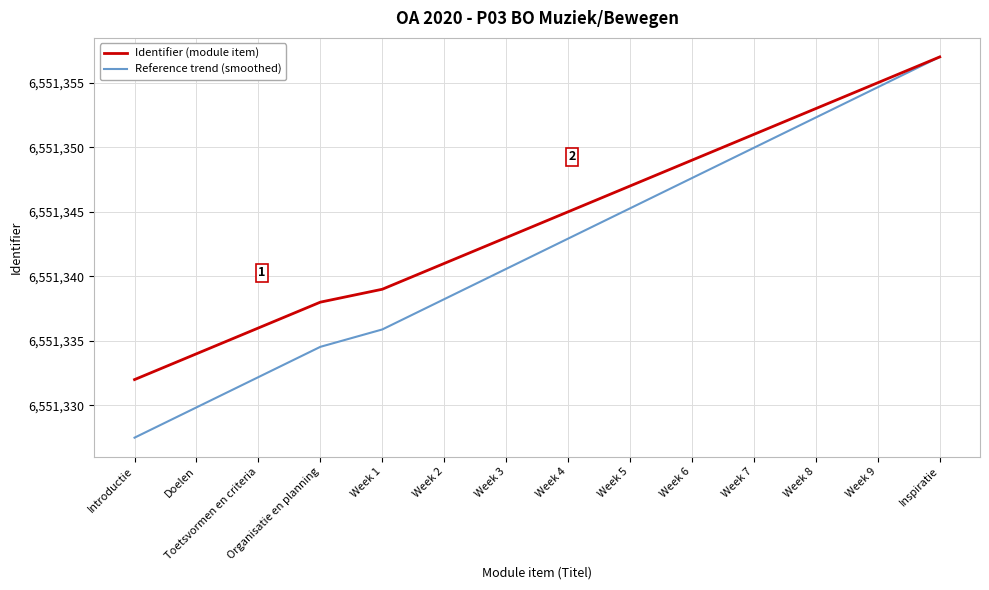

What is the approximate value of Identifier (module item) at Toetsvormen en criteria?

6551336.0